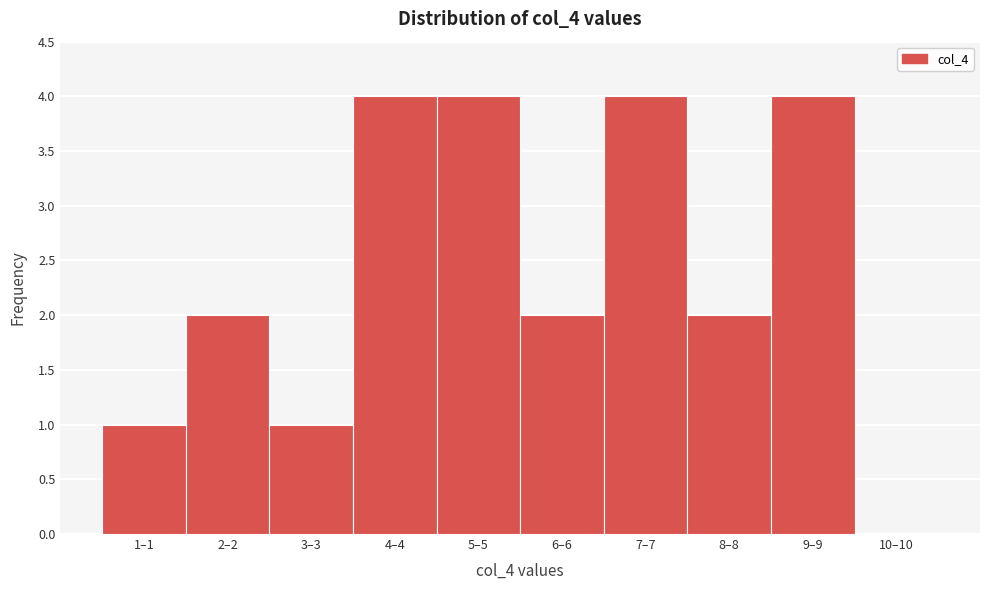

Reading left to right, what are all the values shown in this chart?

1–1=1	2–2=2	3–3=1	4–4=4	5–5=4	6–6=2	7–7=4	8–8=2	9–9=4	10–10=0